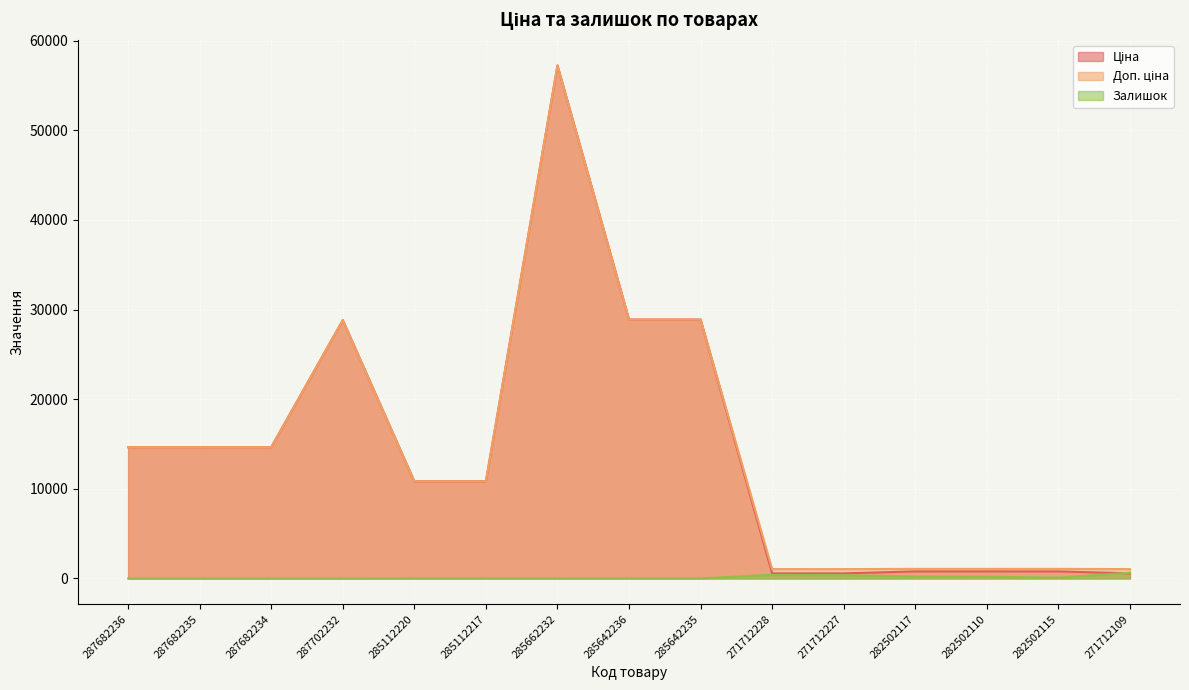

True or false: Ціна has a value of 14649.6 at 287682236.

True